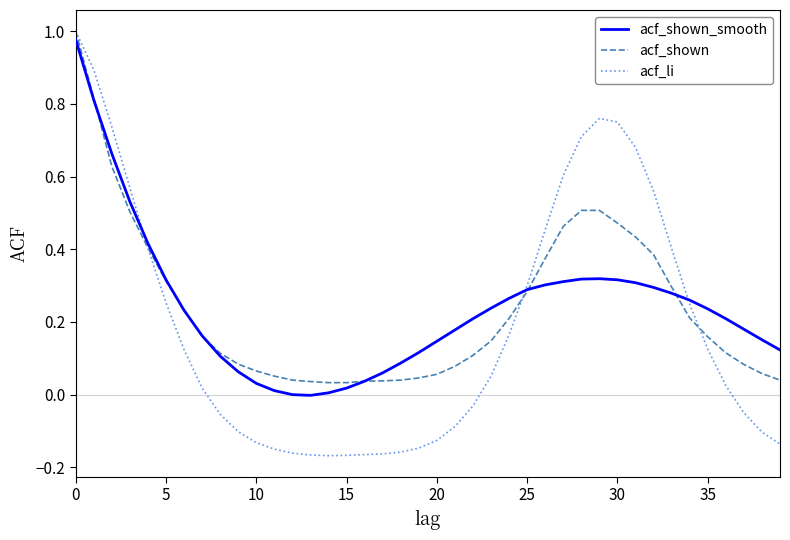

What is the difference between the maximum and minimum values in the acf_li series?

1.2